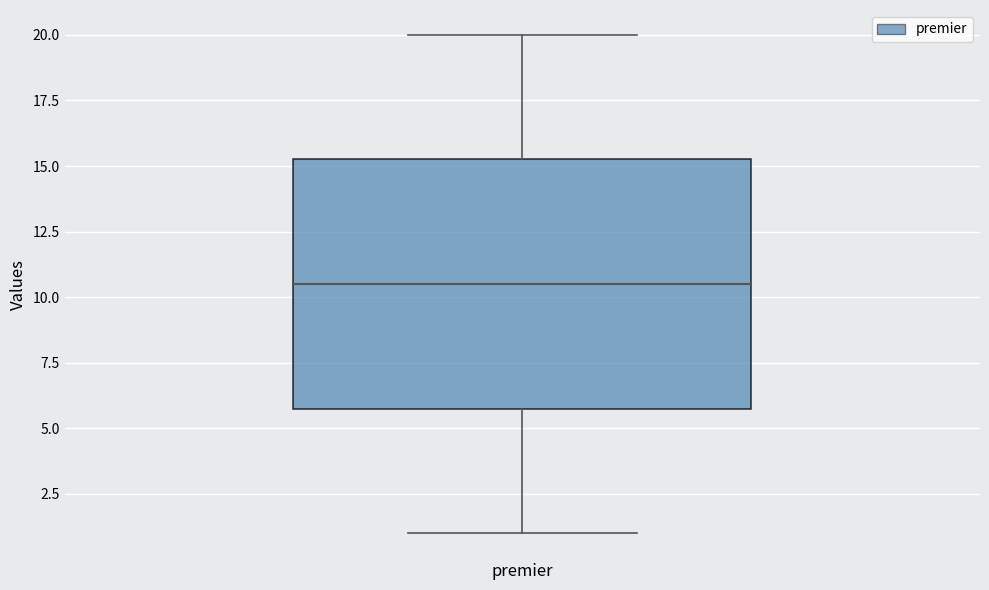

Transcribe this box plot: give where the median line is, the range the box spans, and where the two whiskers end, as read against the y-axis. The values are not printed on the chart, so give them approximately, as read against the axis.

median 10.5, box 6.0 to 15.5, whiskers 1.0 to 20.0